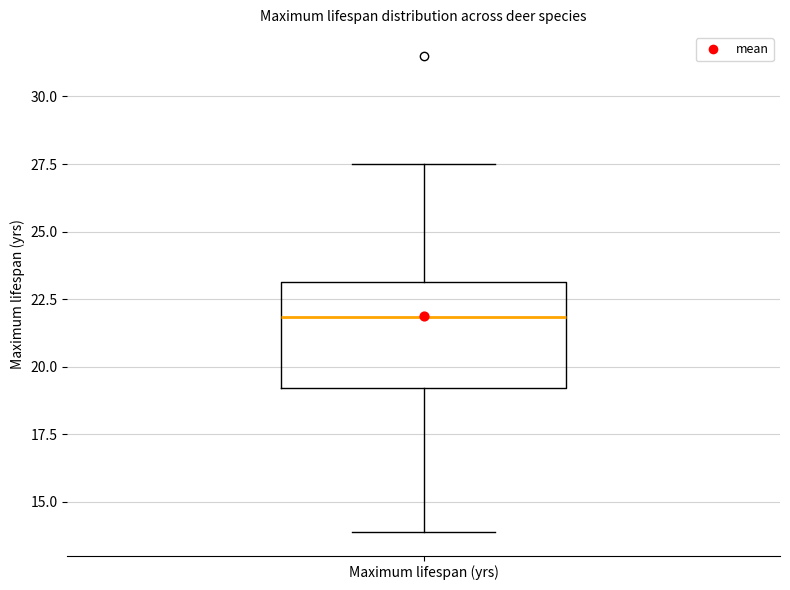

Read this box plot against the y-axis: the position of the median line, the range covered by the box, and the ends of both whiskers. The values are not printed on the chart, so give them approximately, as read against the axis.

median 22.0, box 19.0 to 23.0, whiskers 14.0 to 27.5